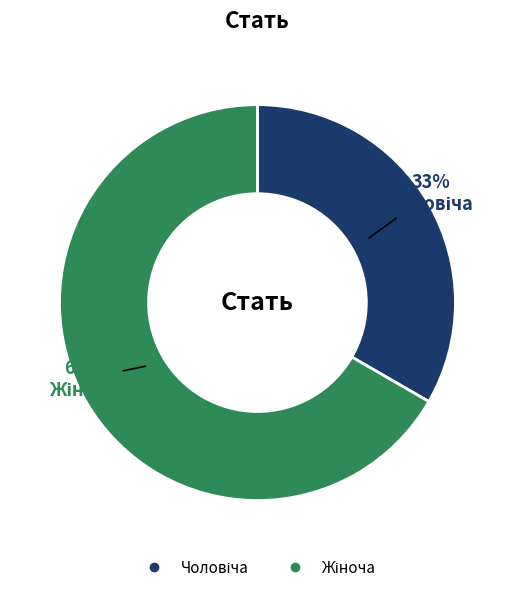

Is there a majority slice in this chart?

Yes